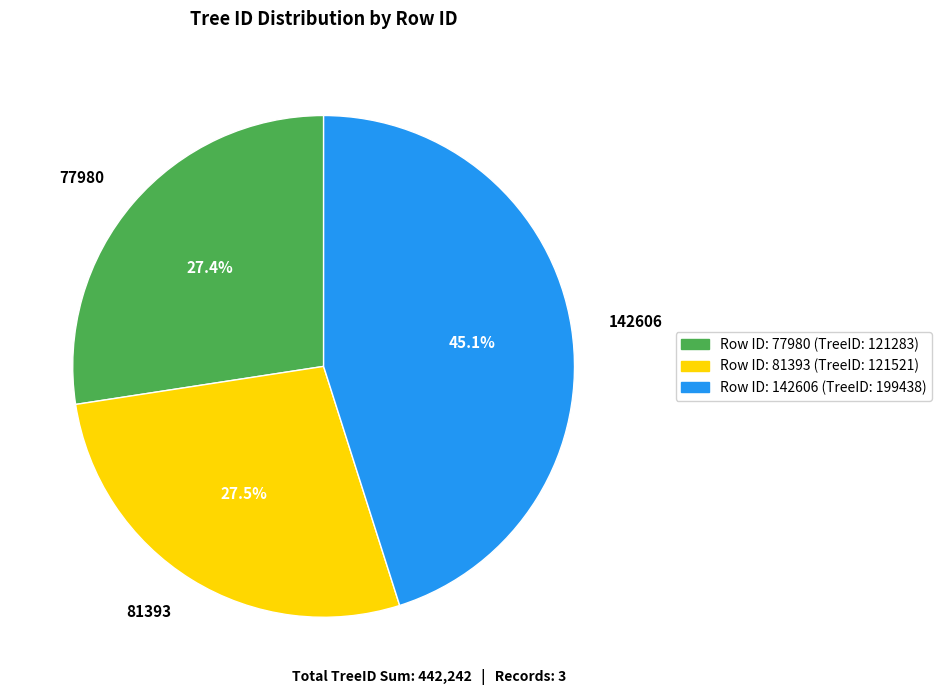

Does 81393 represent more than half of the total?

No